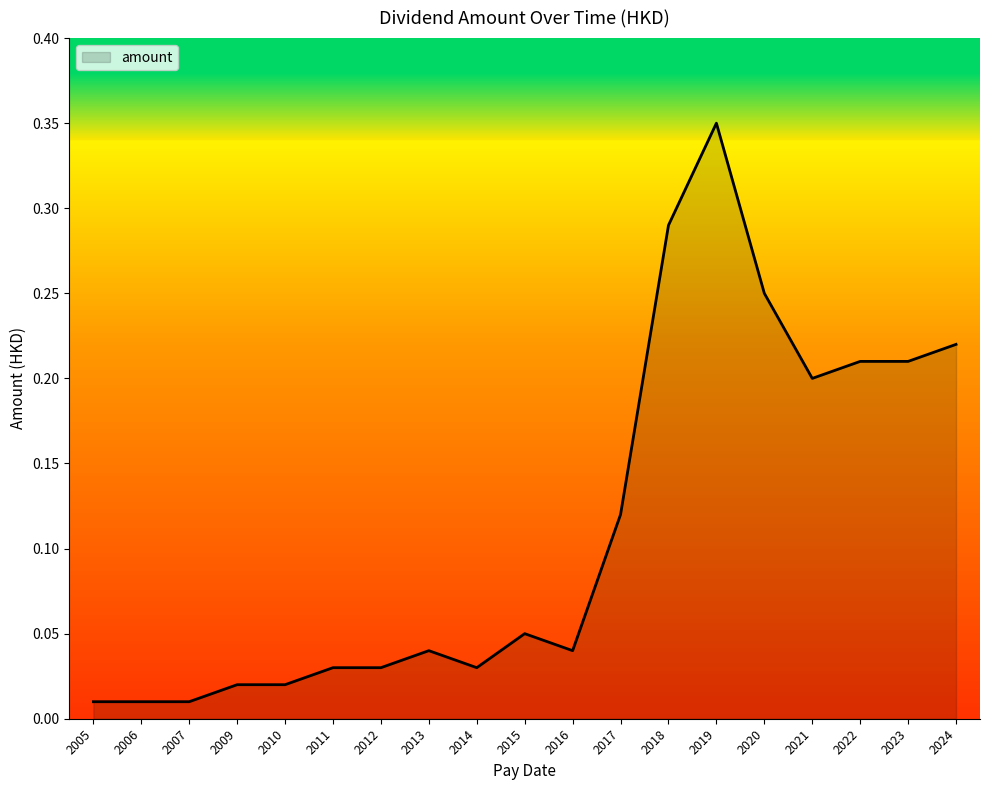

What is the change in value from 2011 to 2023?

+0.2